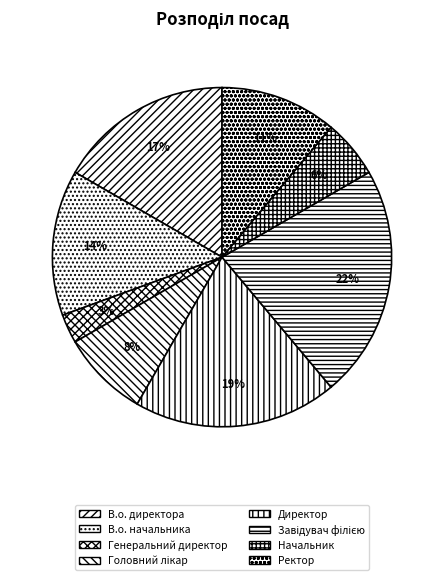

To the nearest percent, what is the combined percentage of В.о. директора and Головний лікар?

25%